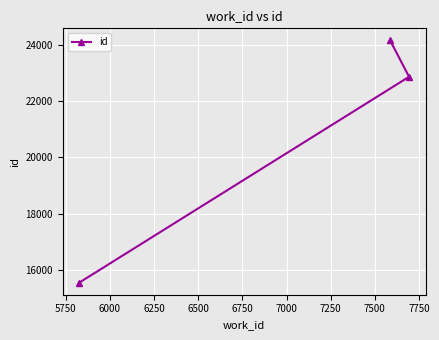

What is the value of the 1st point from the left?

15547